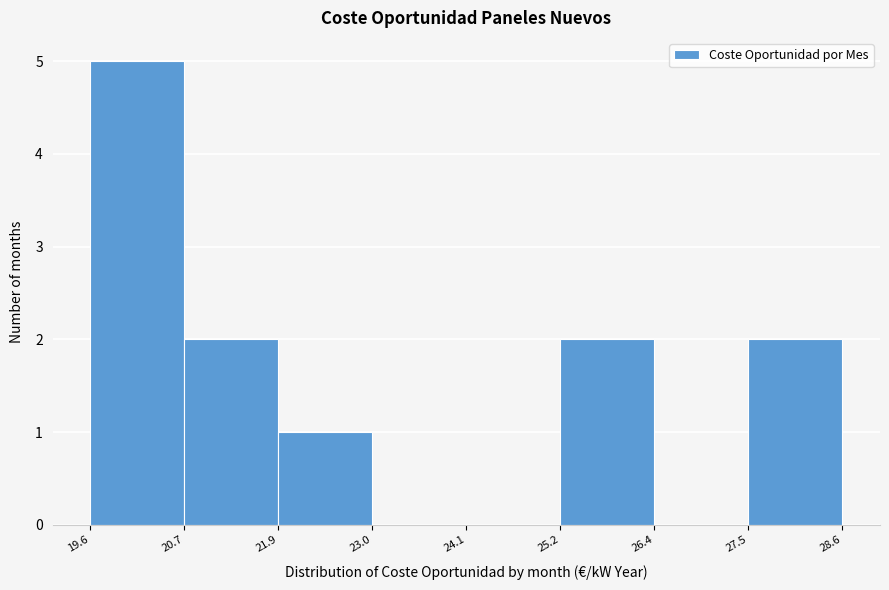

Over which range of the x-axis is the bar tallest?

19.6 to 20.7